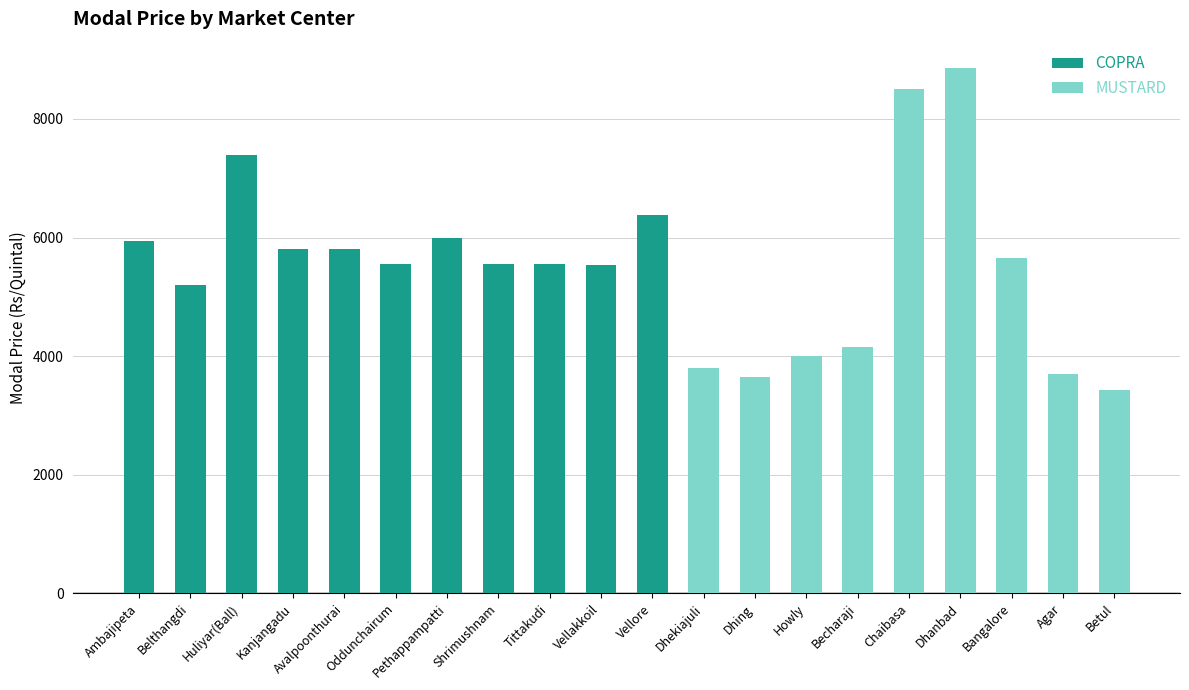

Is the value of COPRA at Becharaji greater than the value of MUSTARD at Vellakkoil?

No